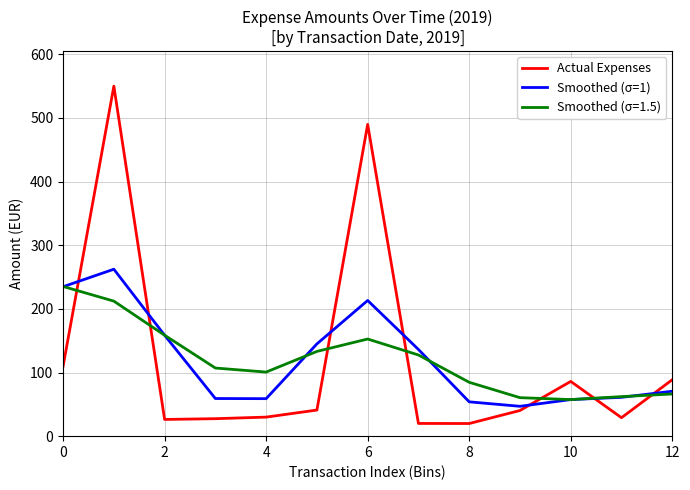

How many intersections are there between Smoothed (σ=1.5) and Actual Expenses?

7